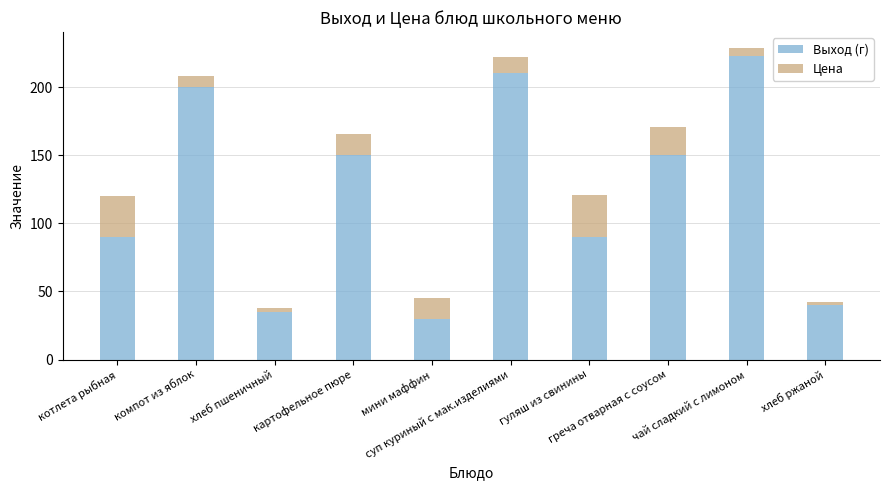

What is the average value of the Выход (г) series?

121.8